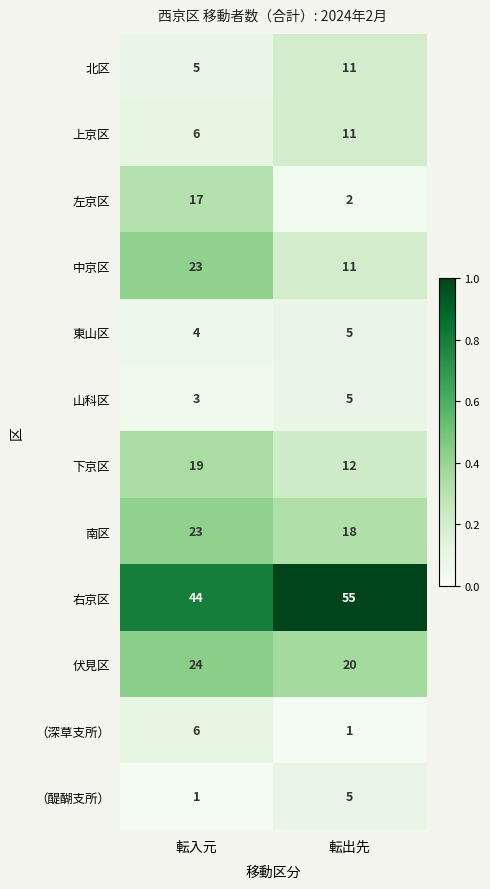

Which series has the largest total across all categories?

右京区